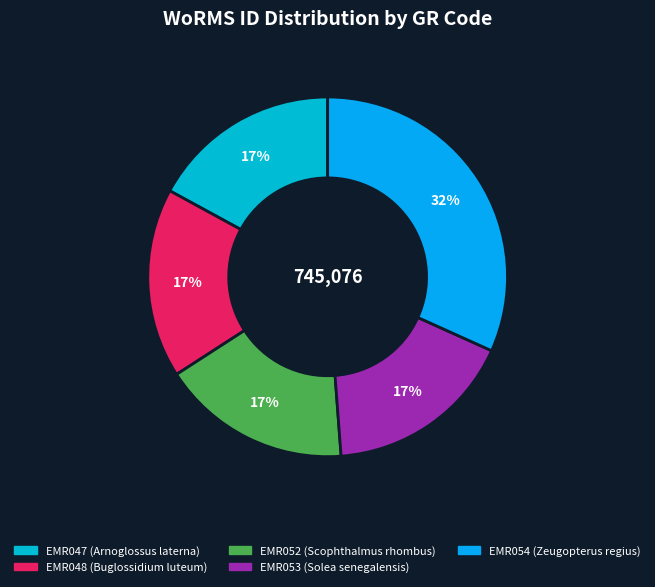

Is there any slice that represents more than half of the pie?

No